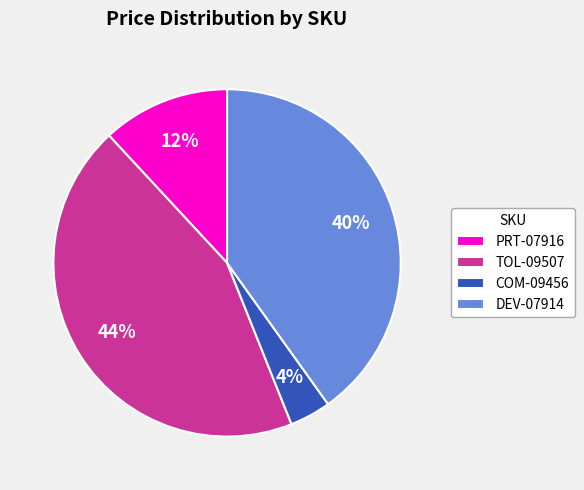

Does COM-09456 represent more than half of the total?

No